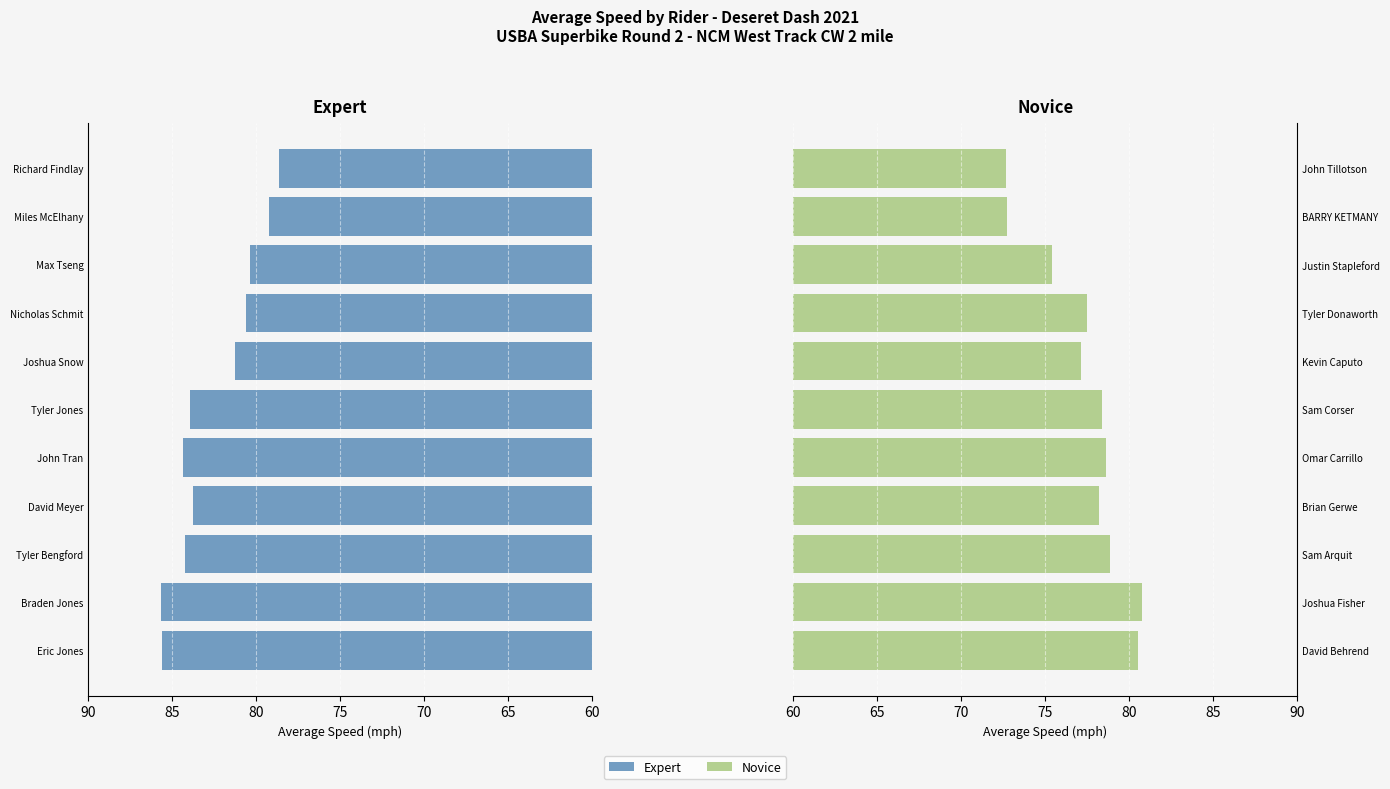

True or false: Expert has a value of 79.2 at Miles McElhany.

True